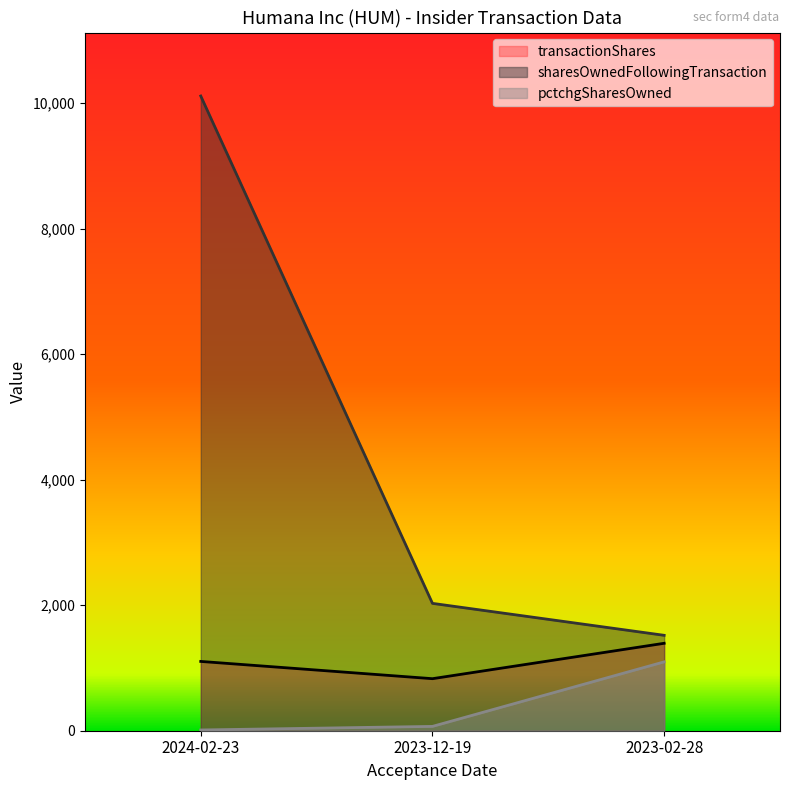

How many lines are shown in the chart?

3